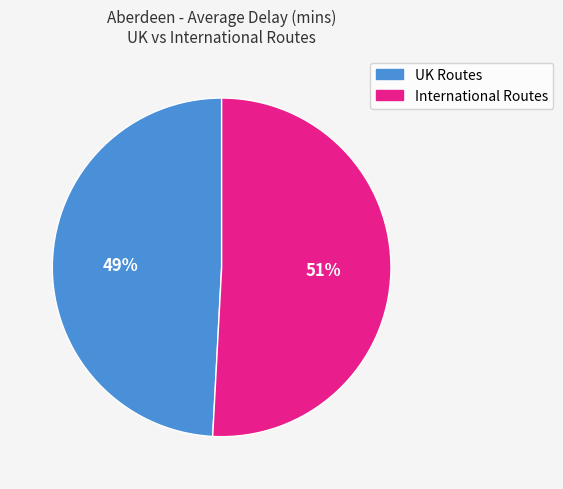

To the nearest percent, what is the difference between the largest and smallest slice percentages?

2%